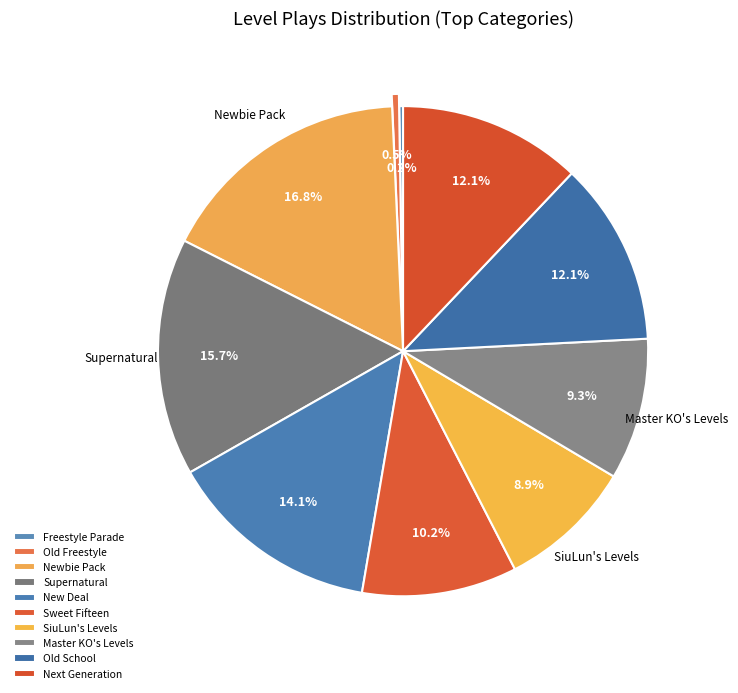

Is the sum of Sweet Fifteen and Newbie Pack greater than half?

No